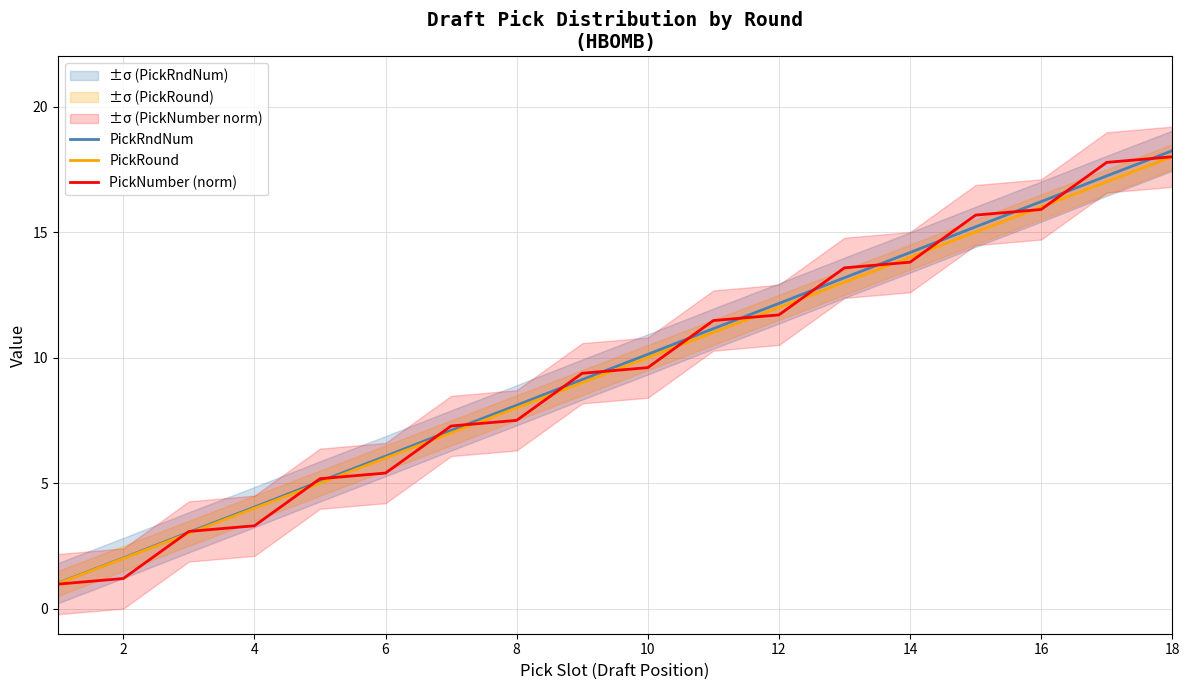

What is the minimum value for PickRndNum?

1.0